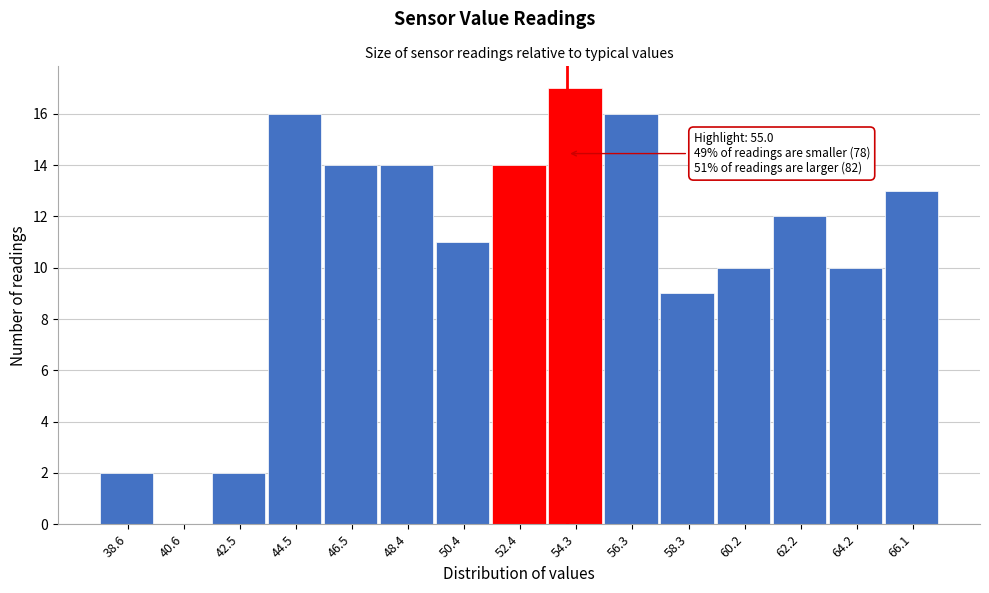

Reading left to right, transcribe all the data shown in this chart.

38.6=2	40.6=0	42.5=2	44.5=16	46.5=14	48.4=14	50.4=11	52.4=14	54.3=17	56.3=16	58.3=9	60.2=10	62.2=12	64.2=10	66.1=13